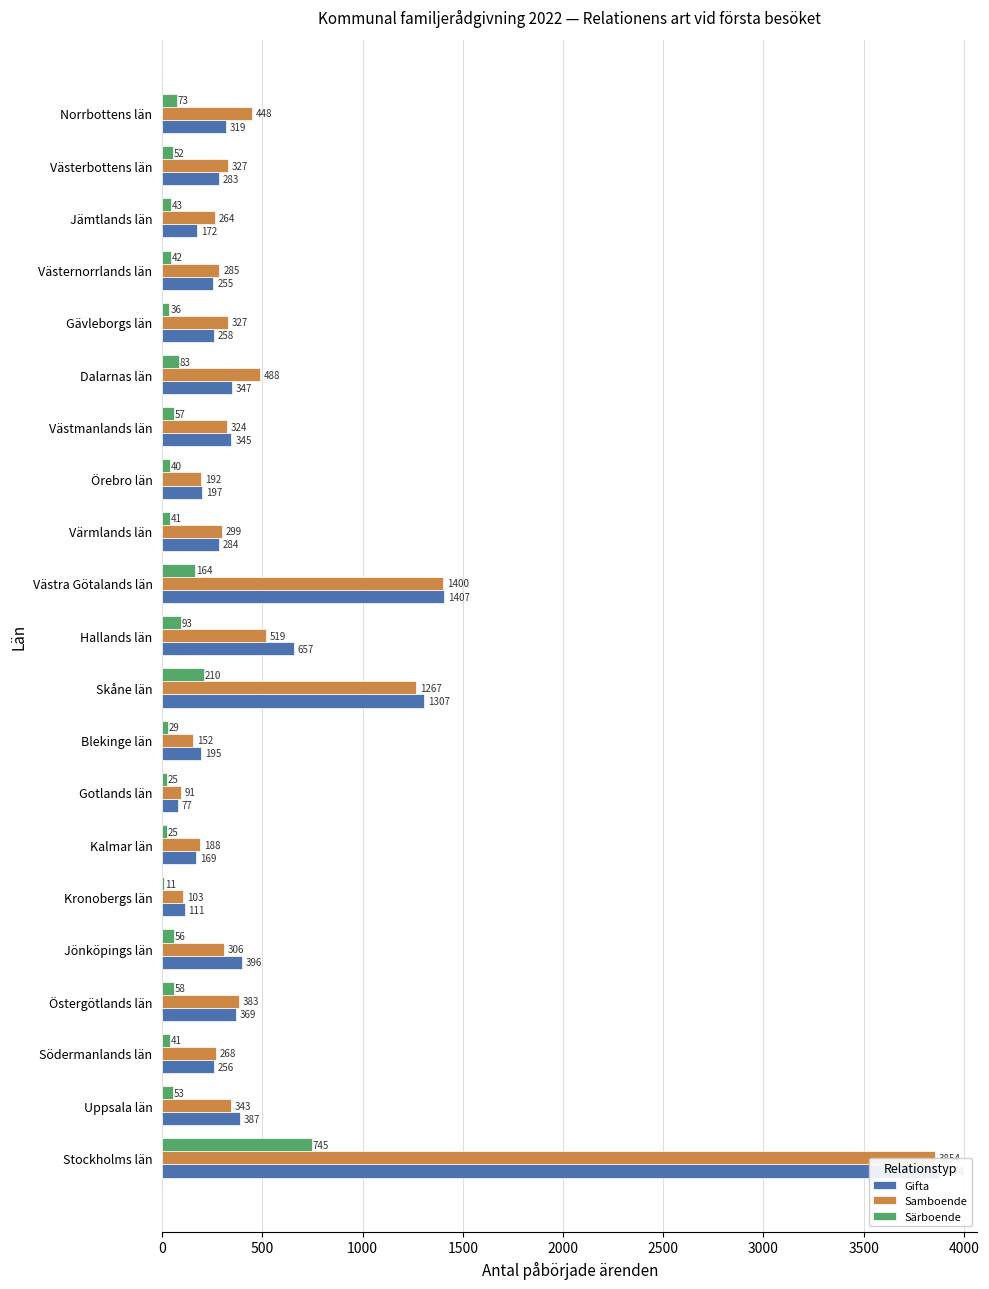

What is the approximate value of Samboende at Östergötlands län, to the nearest 10?

380